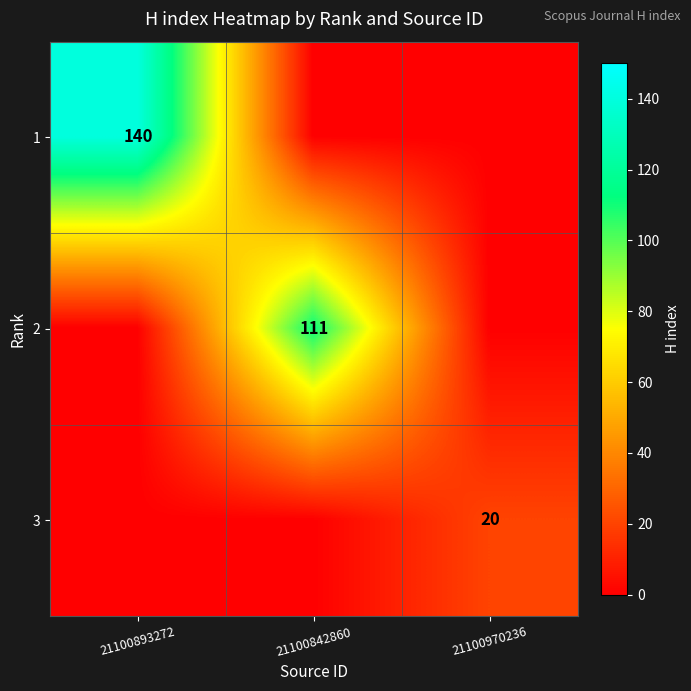

The 3 series shows 28 at 21100970236. True or false?

False